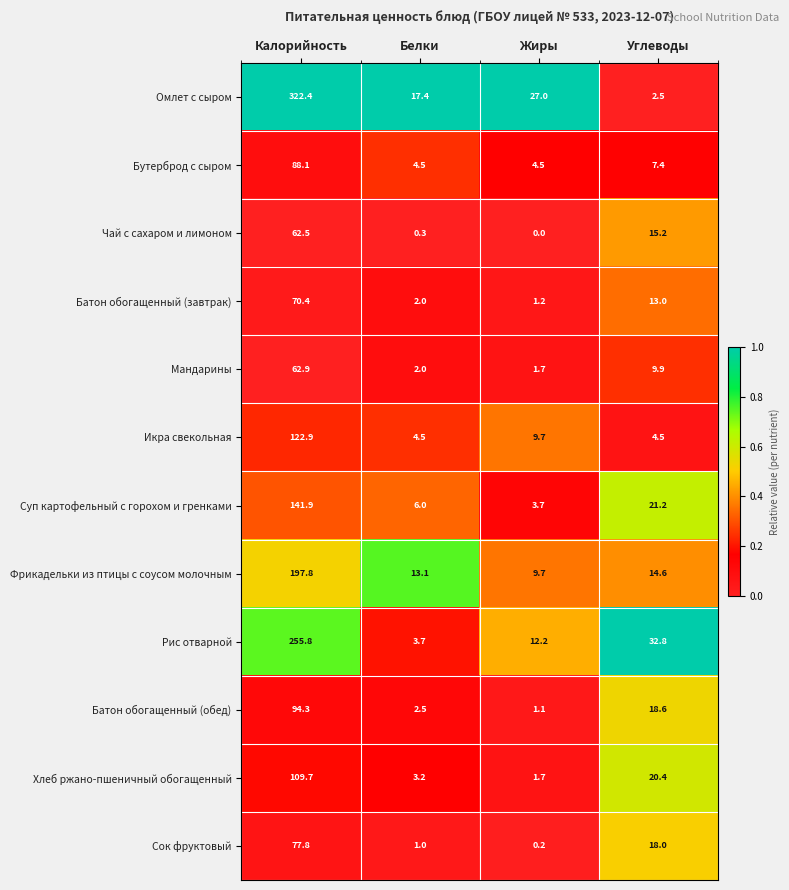

Which series changed the most between Белки and Жиры?

Омлет с сыром